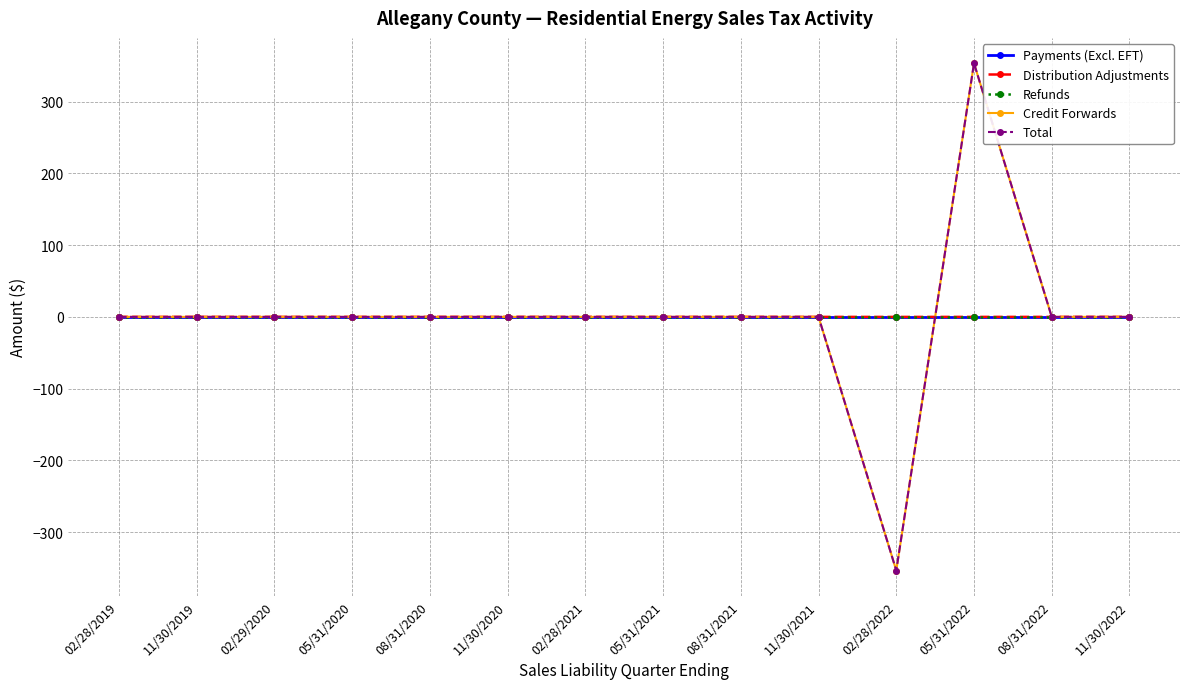

At which category does the chart reach its minimum across all series?

02/28/2022